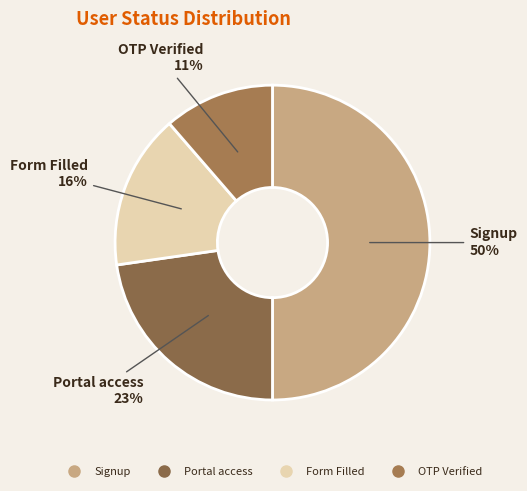

What is the smallest slice in the pie chart?

OTP Verified